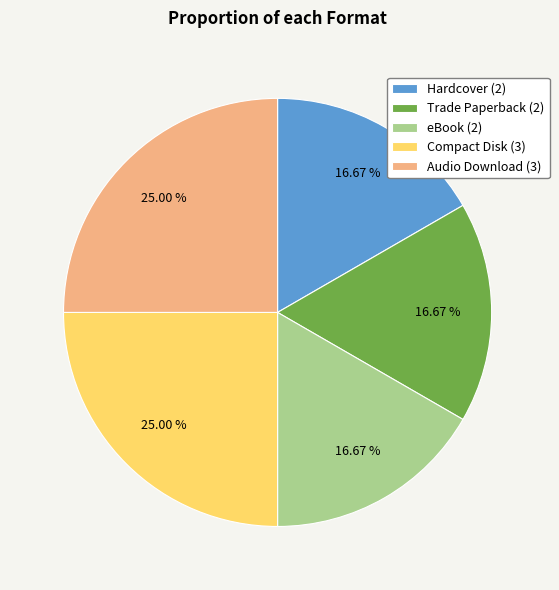

Combined, do eBook (2) and Compact Disk (3) account for over 50%?

No